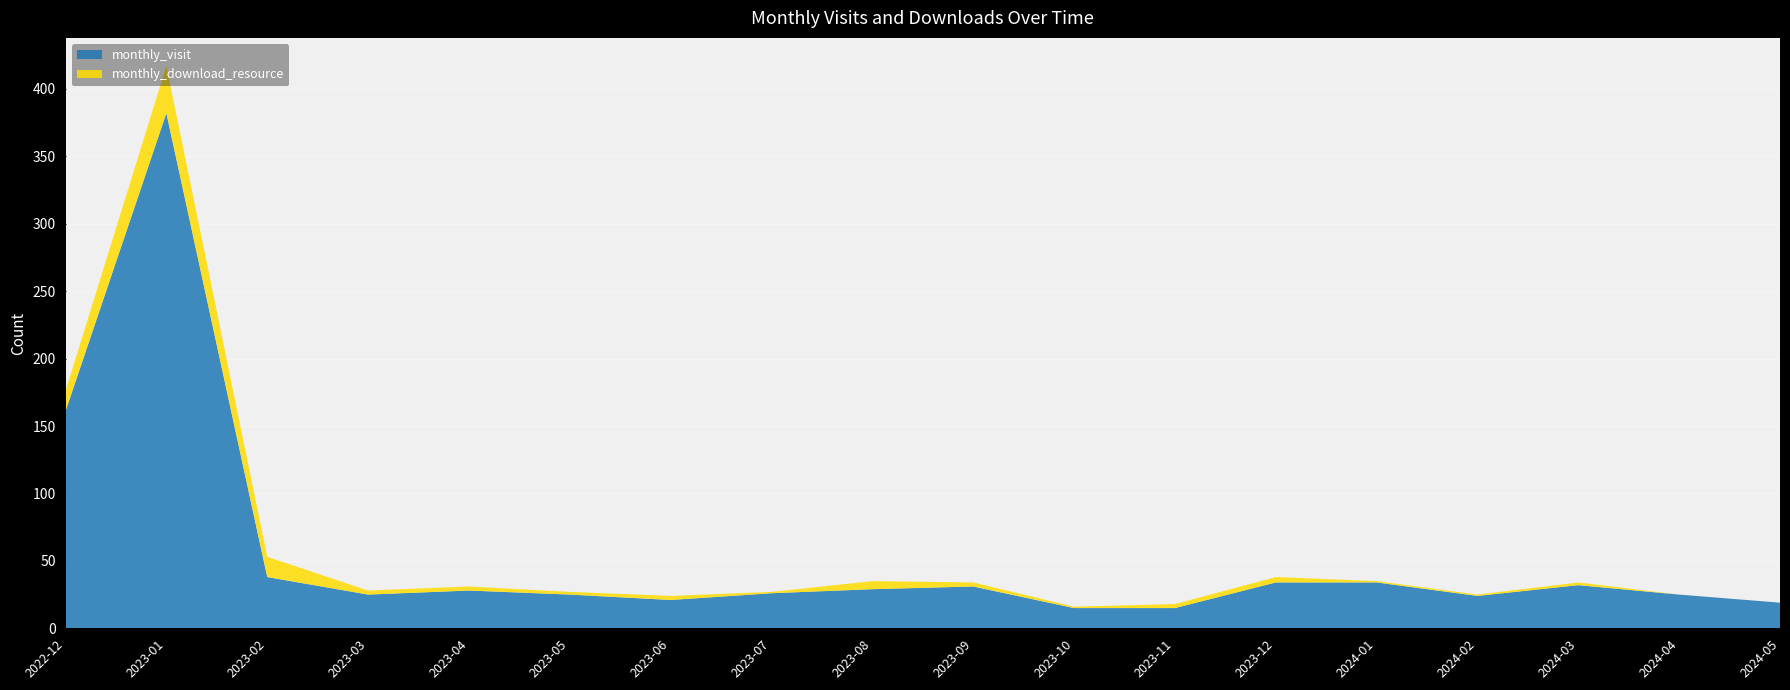

Reading right to left, what are all the values shown in this chart?

monthly_visit: 2024-05=19	2024-04=25	2024-03=32	2024-02=24	2024-01=34	2023-12=34	2023-11=15	2023-10=15	2023-09=31	2023-08=29	2023-07=26	2023-06=21	2023-05=25	2023-04=28	2023-03=25	2023-02=38	2023-01=382	2022-12=161
monthly_download_resource: 2024-05=0	2024-04=0	2024-03=2	2024-02=1	2024-01=1	2023-12=4	2023-11=3	2023-10=1	2023-09=3	2023-08=6	2023-07=1	2023-06=3	2023-05=2	2023-04=3	2023-03=3	2023-02=15	2023-01=35	2022-12=15